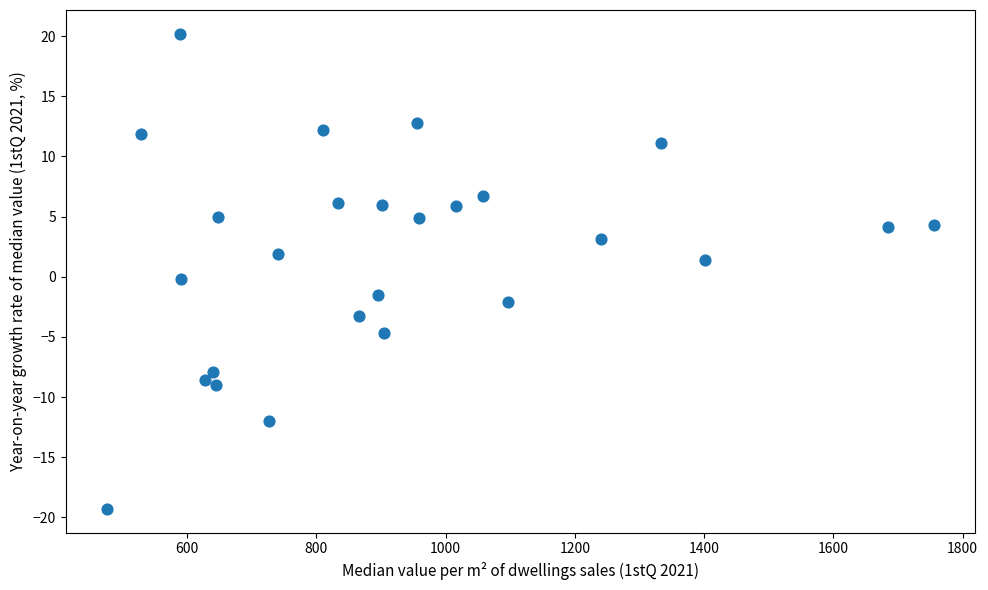

What is the range of Y values (max minus min)?

39.5